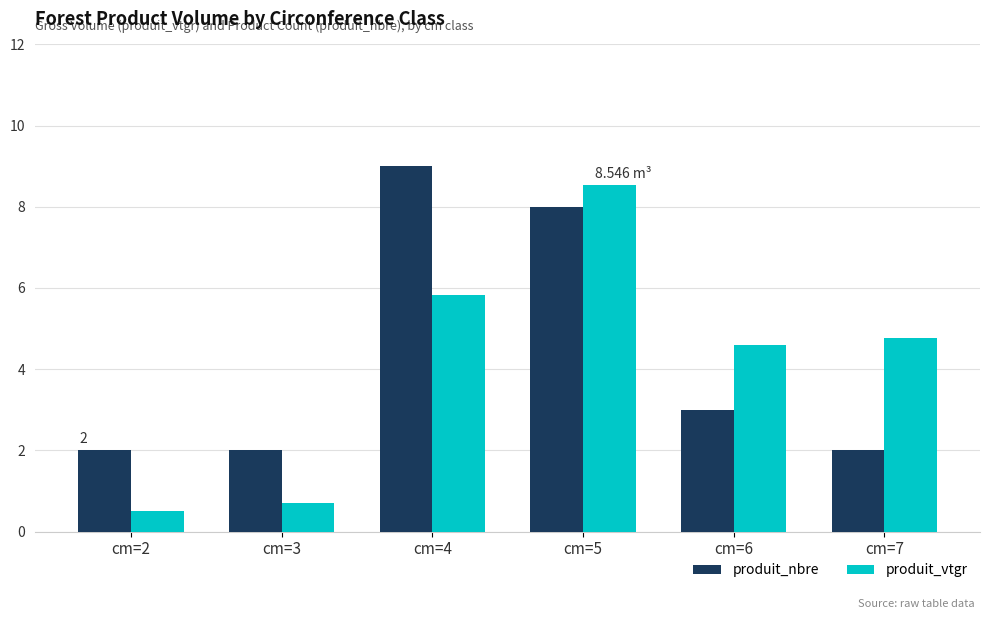

Is the value of produit_vtgr at cm=7 greater than the value of produit_nbre at cm=3?

Yes